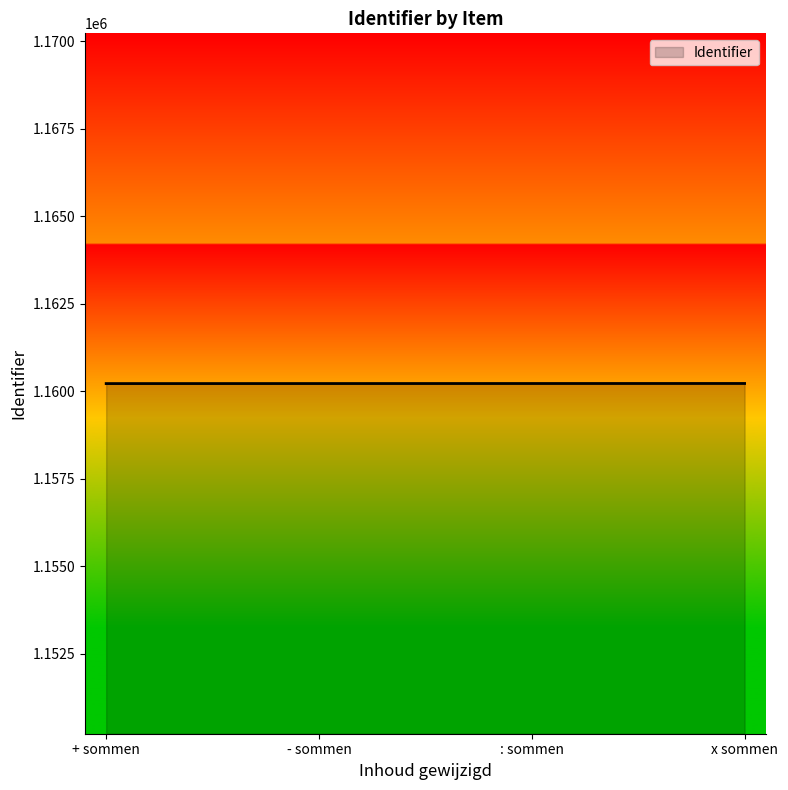

True or false: there are more than 2 points higher than both neighbors.

False